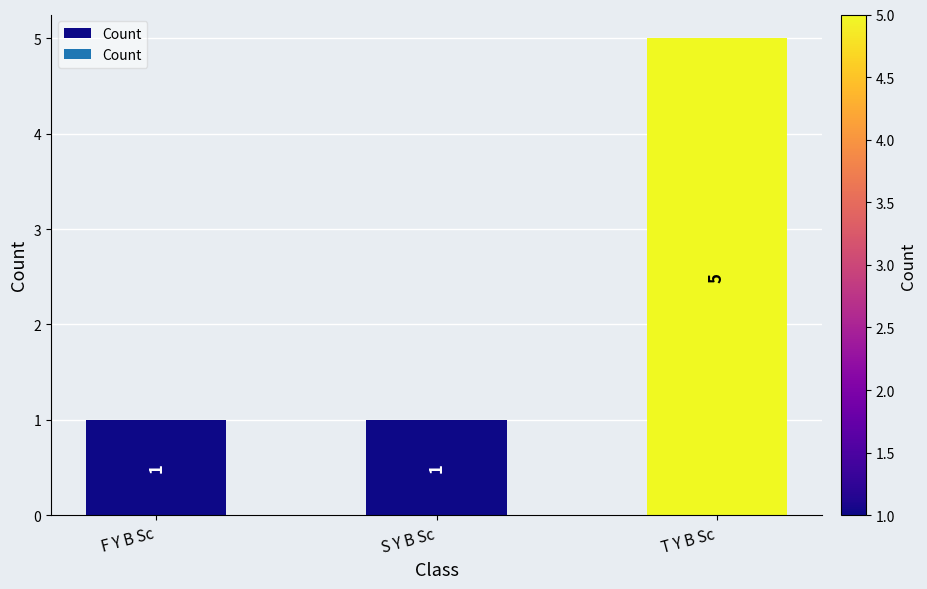

Count the values in the range 1 to 5.

3